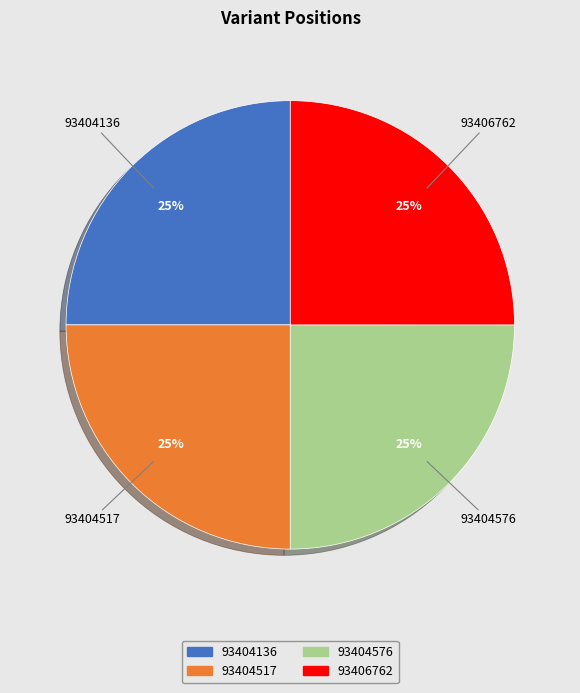

Is there a majority slice in this chart?

No